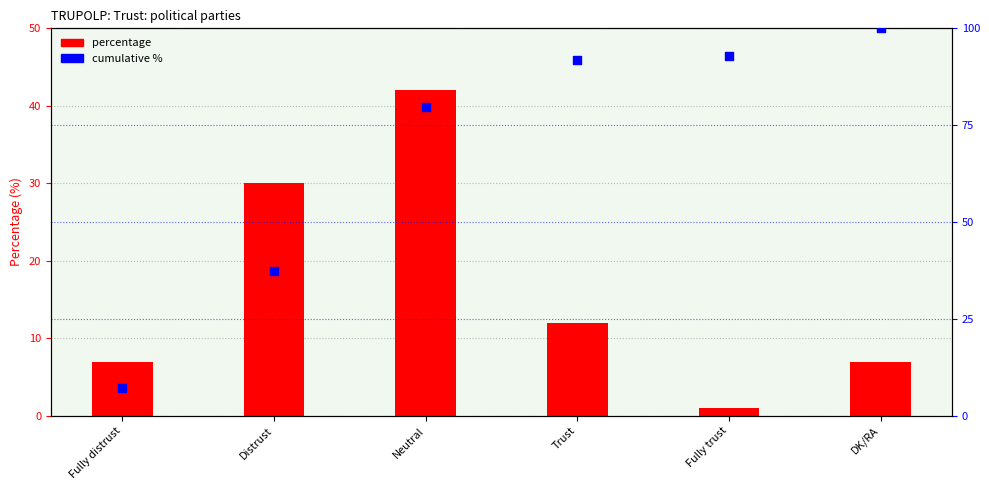

At which category is the sum across all series the highest?

Neutral